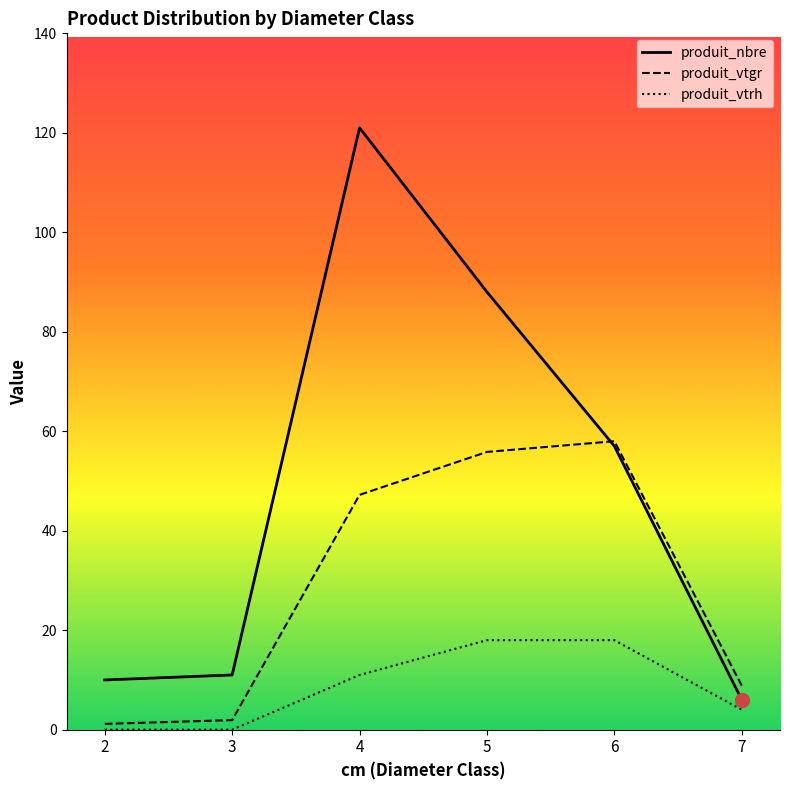

True or false: produit_vtrh and produit_vtgr intersect in this chart.

False